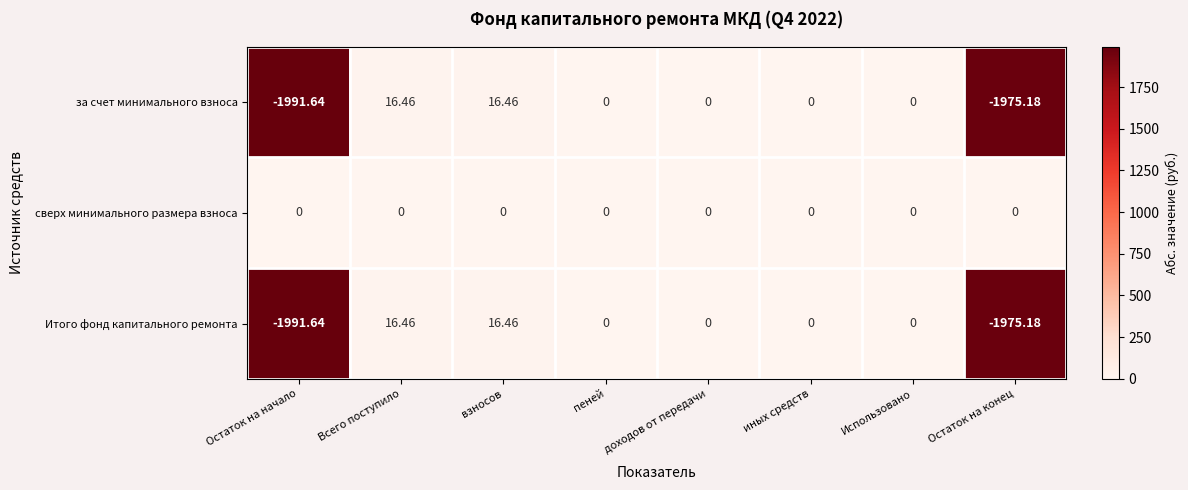

How many values in the Итого фонд капитального ремонта series are below 0?

2